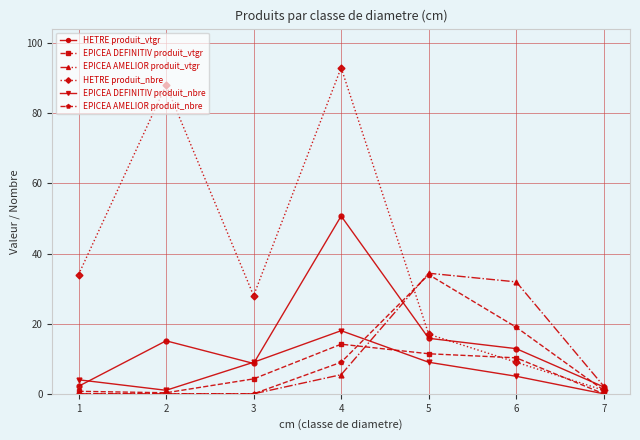

What is the difference between the HETRE produit_vtgr values at 6 and 3?

4.2